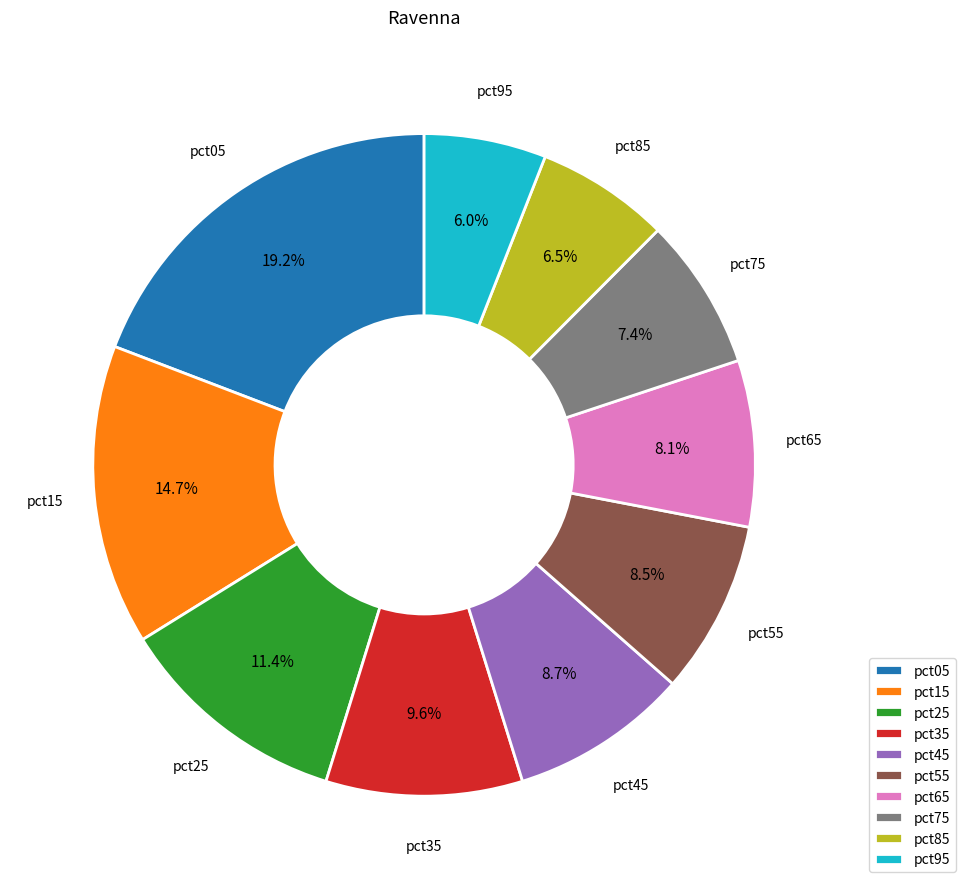

Does pct15 account for over 50% of the chart?

No